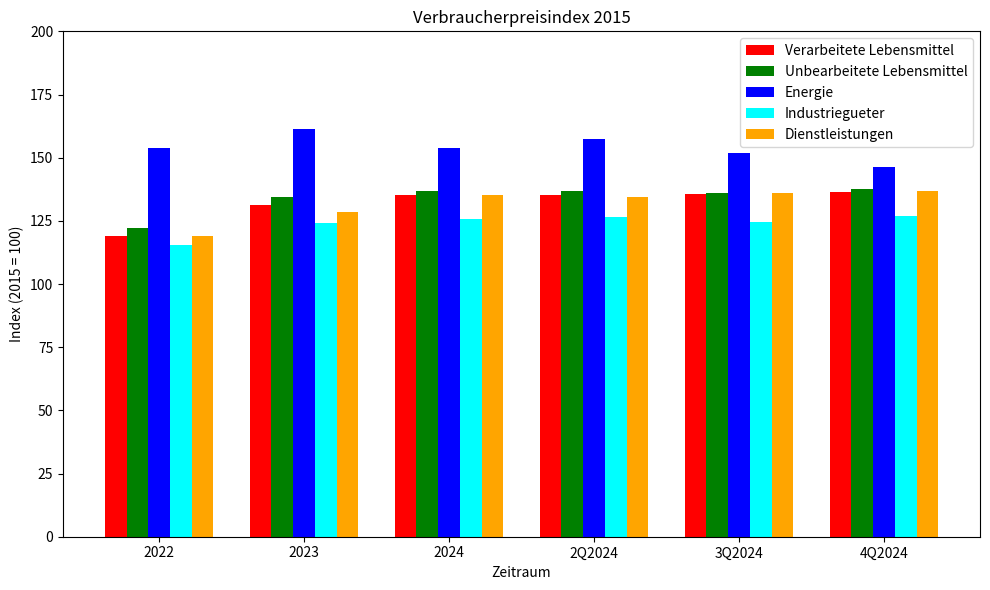

Does the chart contain any negative values?

No